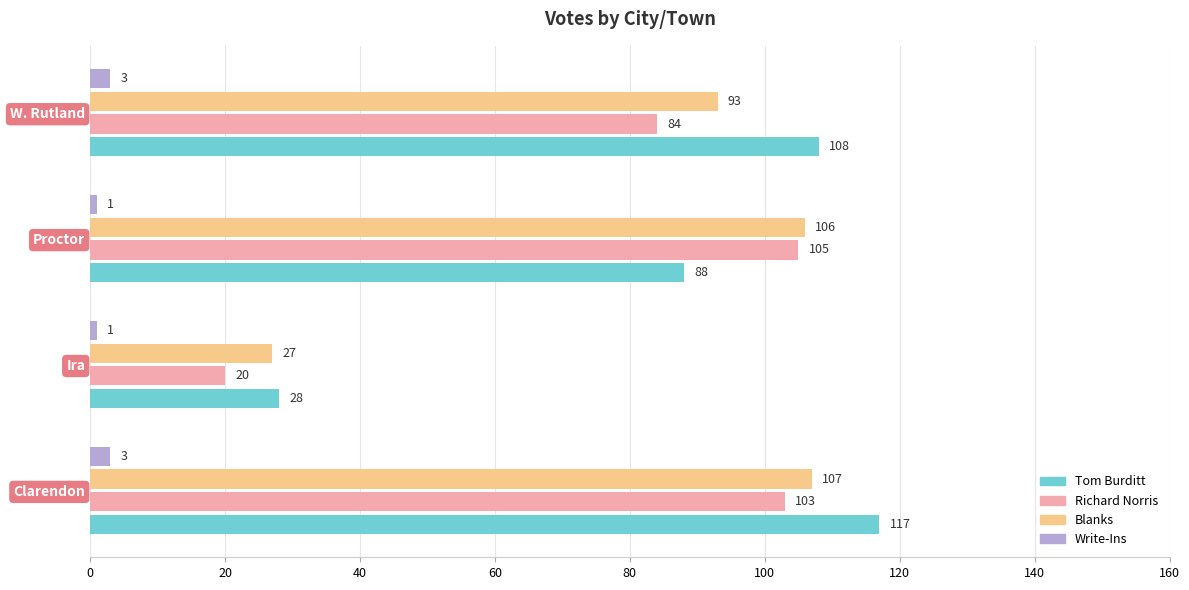

Which series has the widest spread of values?

Tom Burditt